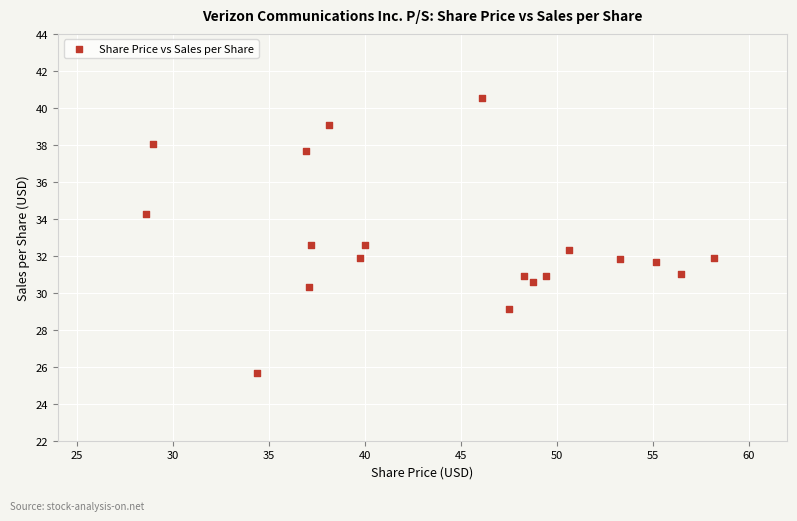

What is the range of X values (max minus min)?

29.6